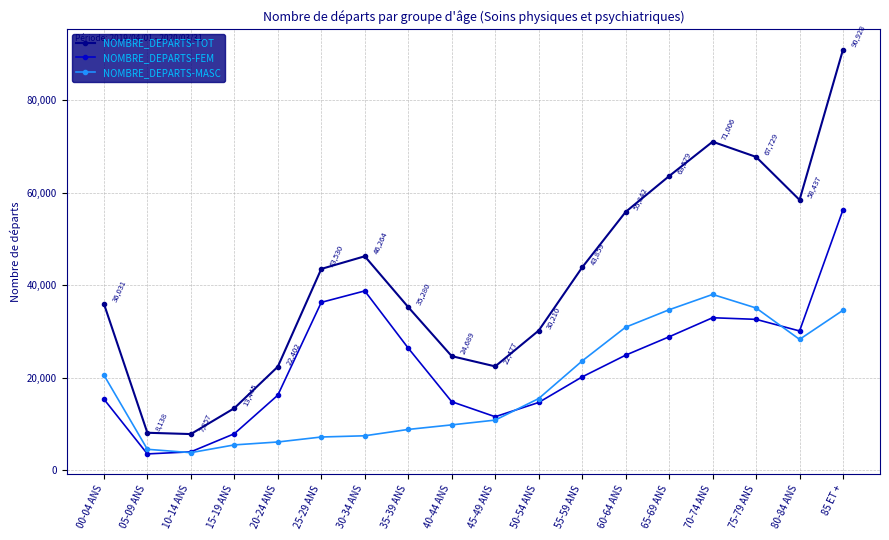

True or false: NOMBRE_DEPARTS-FEM and NOMBRE_DEPARTS-MASC intersect in this chart.

True